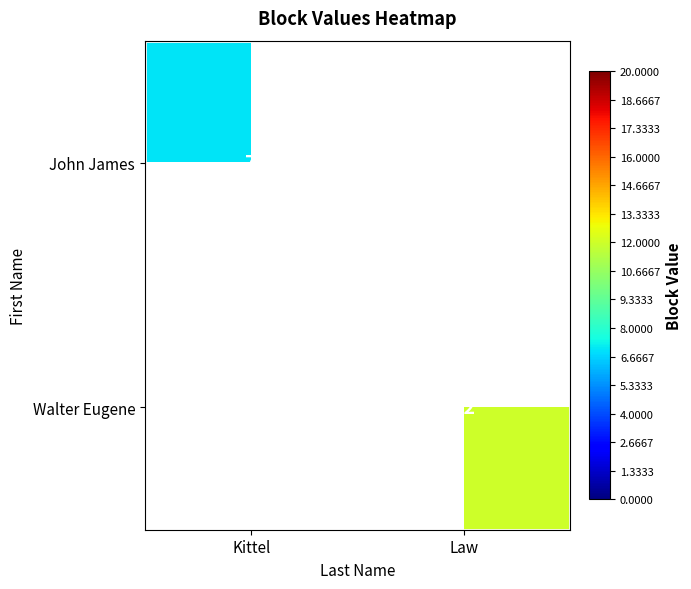

The value of Walter Eugene at Law is 12. True or false?

True